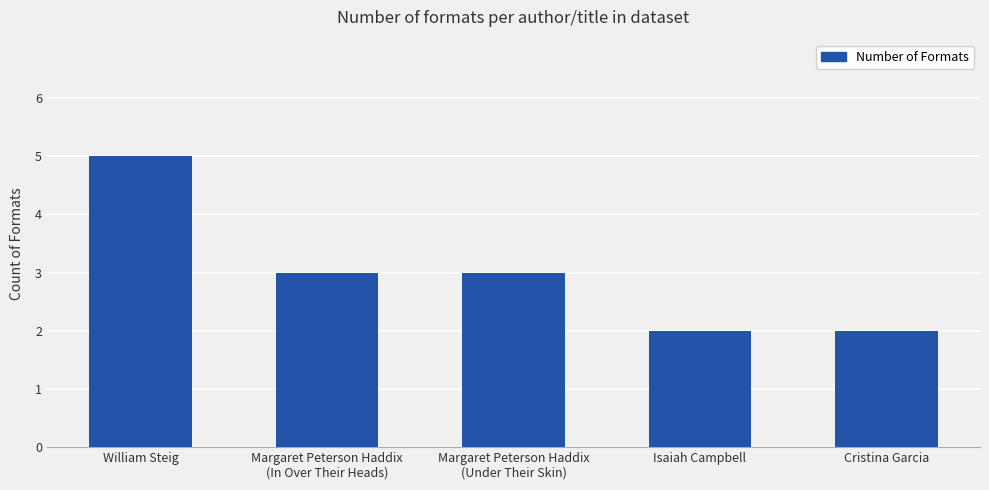

What is the change in value from Margaret Peterson Haddix
(Under Their Skin) to Isaiah Campbell?

-1